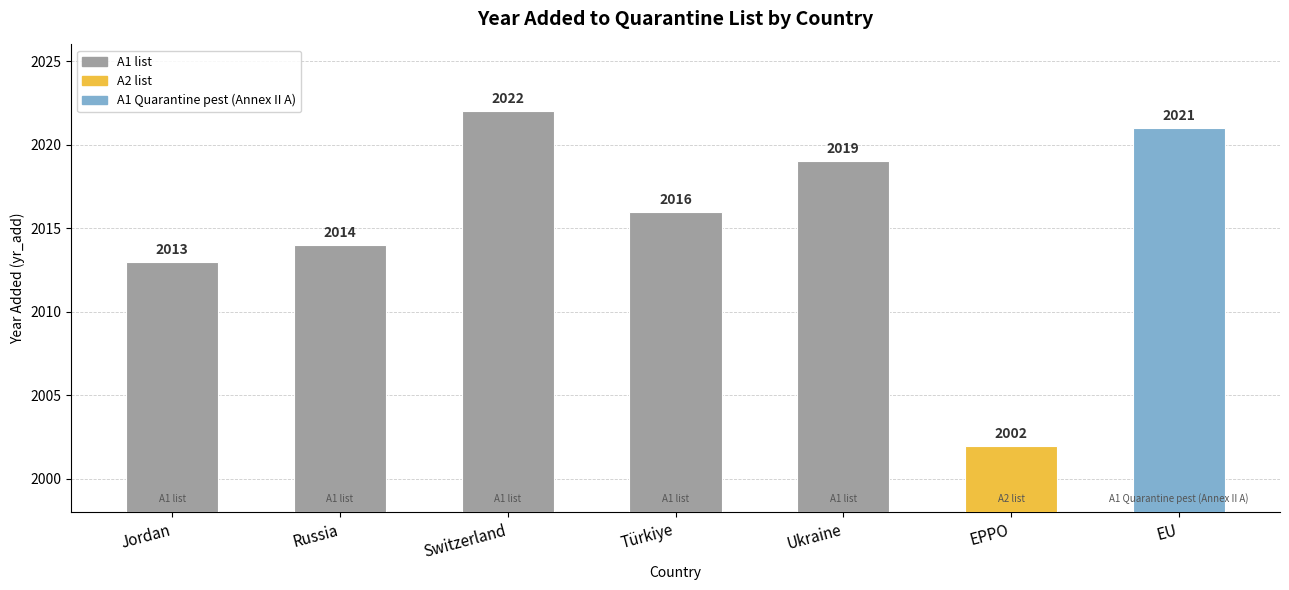

What is the change in value from Russia to EU?

+7